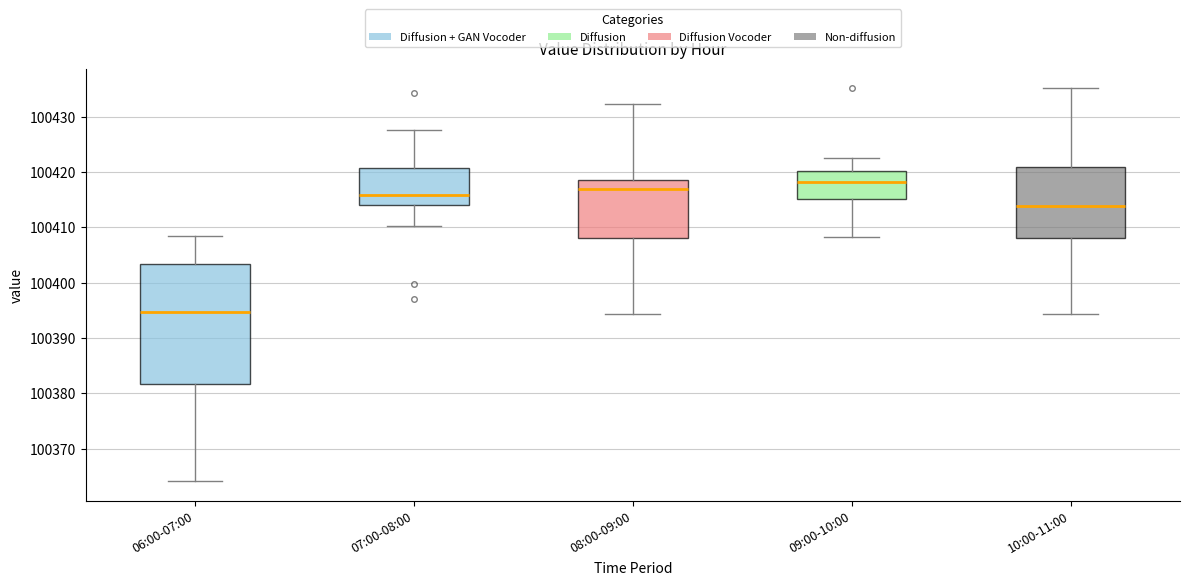

Reading left to right, read every box against the y-axis: the position of its median line, the range the box covers, and the ends of its whiskers. The values are not printed on the chart, so give them approximately, as read against the axis.

06:00-07:00: median 100395, box 100382 to 100403, whiskers 100364 to 100408
07:00-08:00: median 100416, box 100414 to 100421, whiskers 100410 to 100428
08:00-09:00: median 100417, box 100408 to 100419, whiskers 100394 to 100432
09:00-10:00: median 100418, box 100415 to 100420, whiskers 100408 to 100422
10:00-11:00: median 100414, box 100408 to 100421, whiskers 100394 to 100435